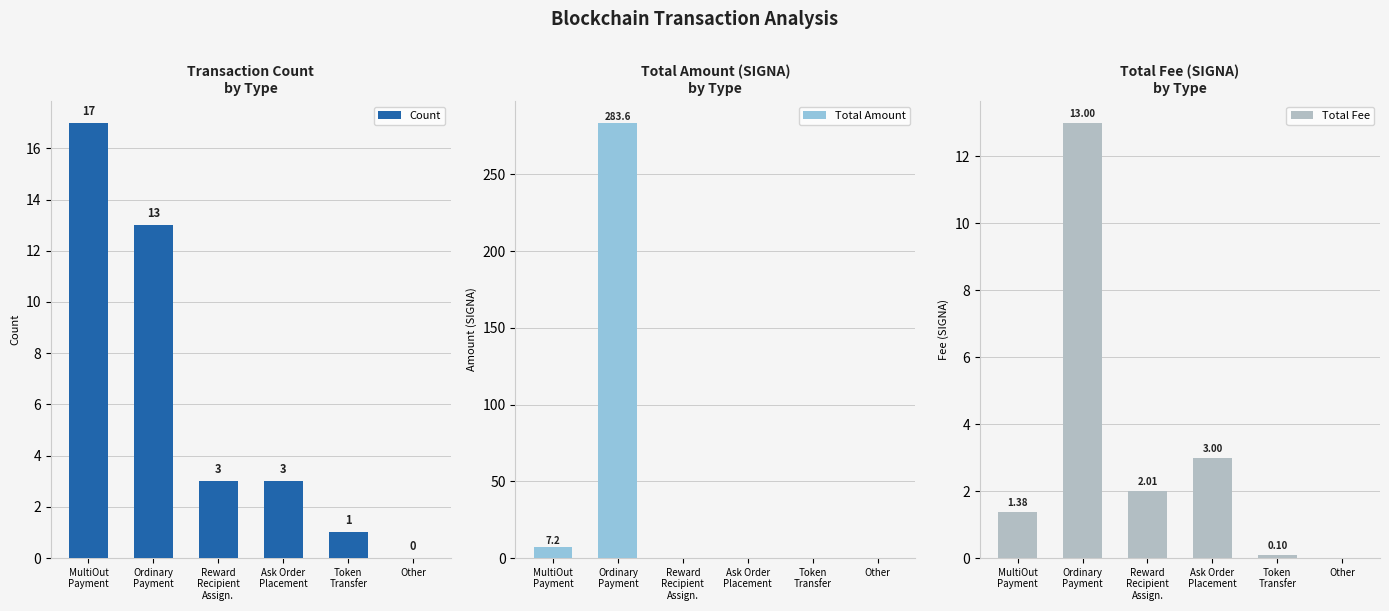

What is the label of the 5th bar from the left?

Token
Transfer